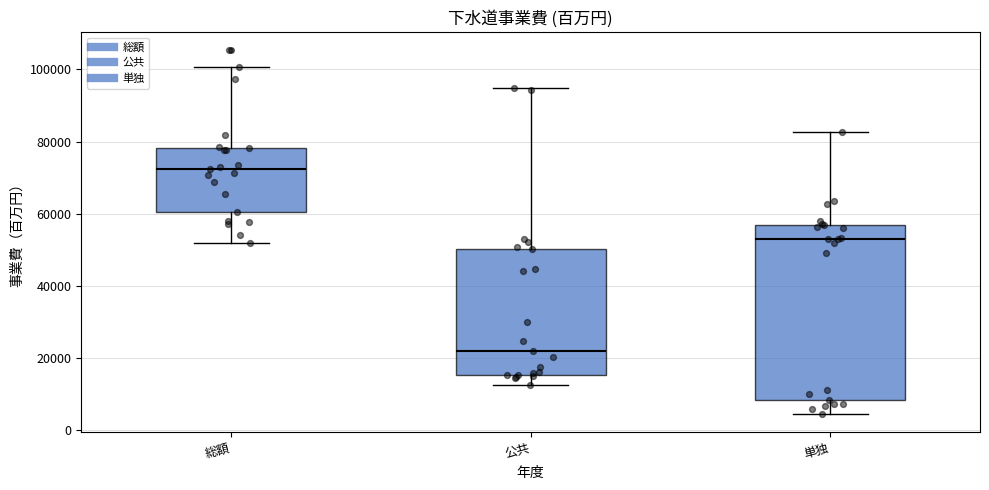

Reading left to right, transcribe this box plot: for each box, give where its median line is, the range the box spans, and where its two whiskers end, as read against the y-axis. The values are not printed on the chart, so give them approximately, as read against the axis.

総額: median 72000, box 60000 to 78000, whiskers 52000 to 100000
公共: median 22000, box 16000 to 50000, whiskers 12000 to 94000
単独: median 52000, box 8000 to 56000, whiskers 4000 to 82000